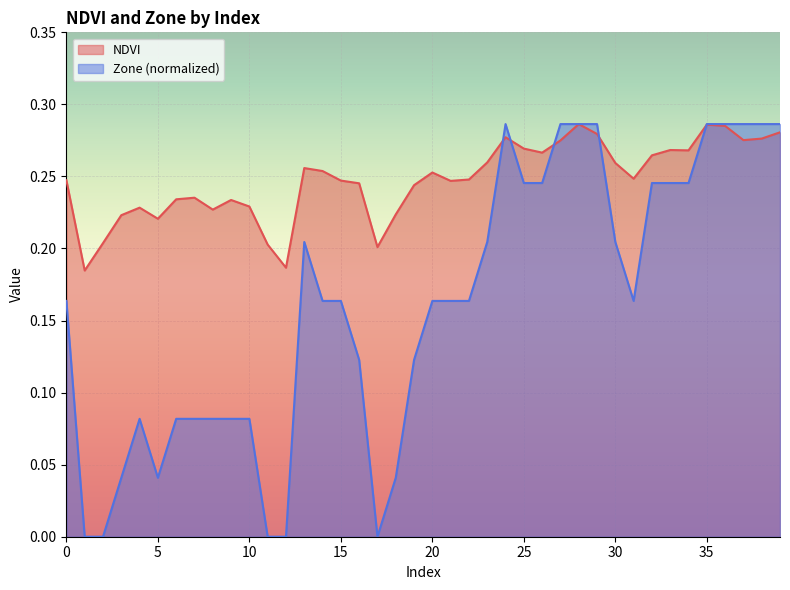

Reading left to right, list all the values displayed in this chart.

NDVI: 0=0.2	1=0.2	2=0.2	3=0.2	4=0.2	5=0.2	6=0.2	7=0.2	8=0.2	9=0.2	10=0.2	11=0.2	12=0.2	13=0.3	14=0.3	15=0.2	16=0.2	17=0.2	18=0.2	19=0.2	20=0.3	21=0.2	22=0.2	23=0.3	24=0.3	25=0.3	26=0.3	27=0.3	28=0.3	29=0.3	30=0.3	31=0.2	32=0.3	33=0.3	34=0.3	35=0.3	36=0.3	37=0.3	38=0.3	39=0.3
Zone: 0=0.2	1=0.0	2=0.0	3=0.0	4=0.1	5=0.0	6=0.1	7=0.1	8=0.1	9=0.1	10=0.1	11=0.0	12=0.0	13=0.2	14=0.2	15=0.2	16=0.1	17=0.0	18=0.0	19=0.1	20=0.2	21=0.2	22=0.2	23=0.2	24=0.3	25=0.2	26=0.2	27=0.3	28=0.3	29=0.3	30=0.2	31=0.2	32=0.2	33=0.2	34=0.2	35=0.3	36=0.3	37=0.3	38=0.3	39=0.3